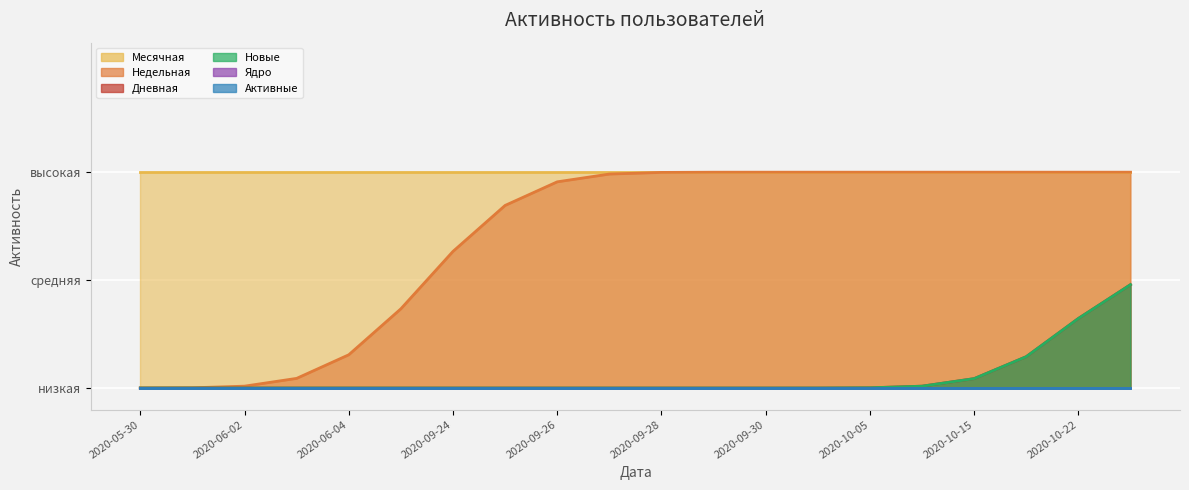

True or false: Ядро and Недельная cross at least once.

False